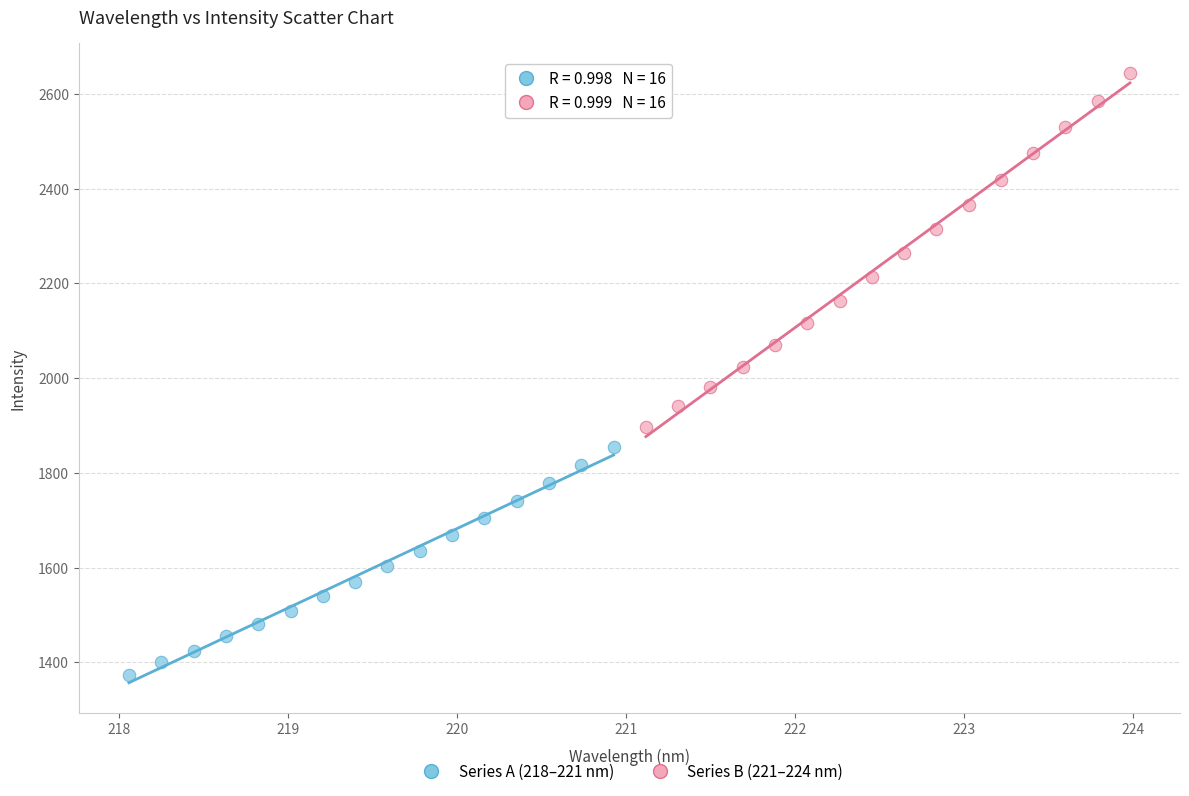

Which series contains the lowest Y value?

Series A (218–221 nm)